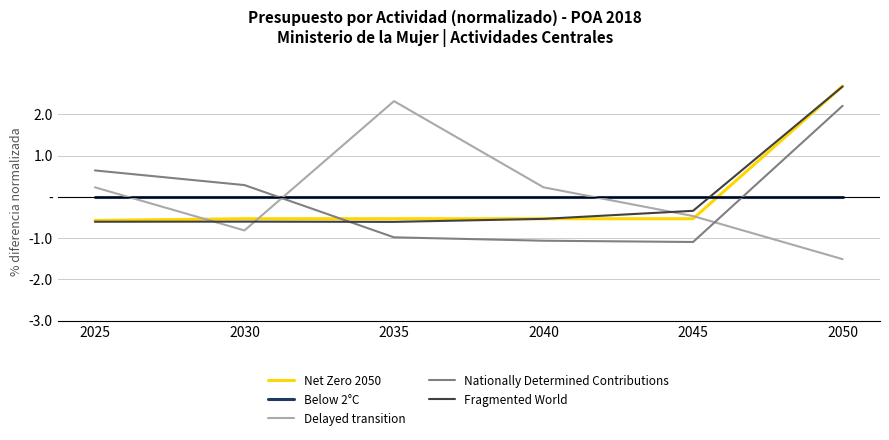

Where is Fragmented World nearest to the value 1?

2045